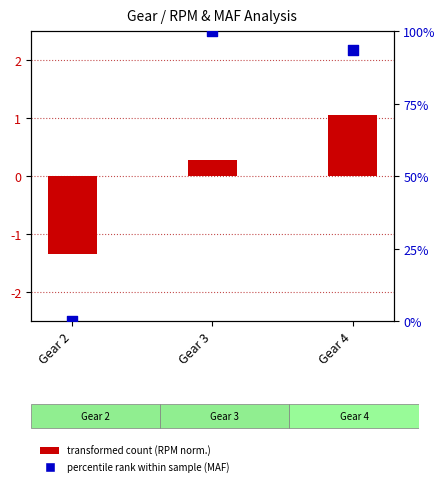

At how many categories does at least one series exceed 49?

2